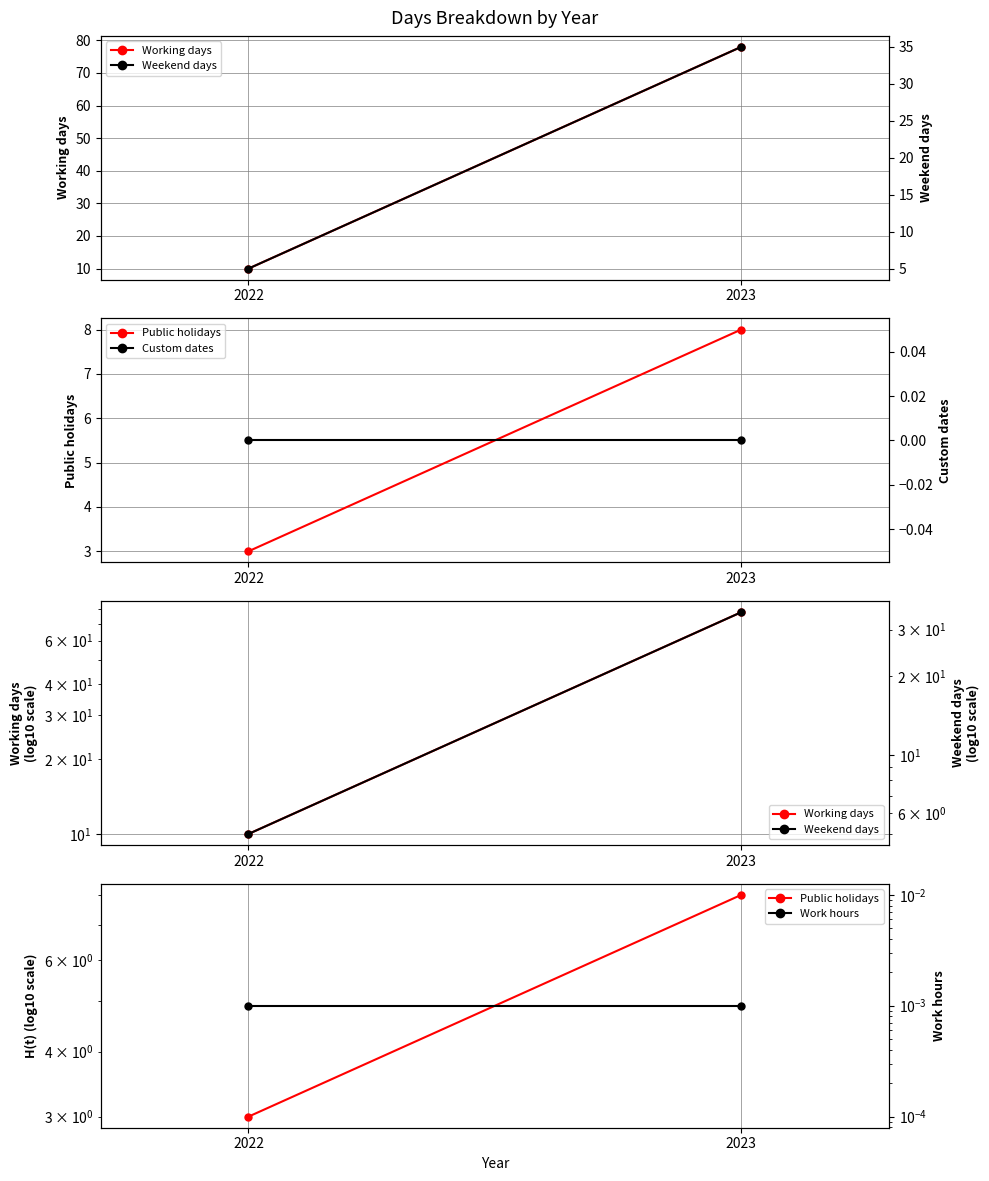

At which label is Custom dates closest to 0?

2022